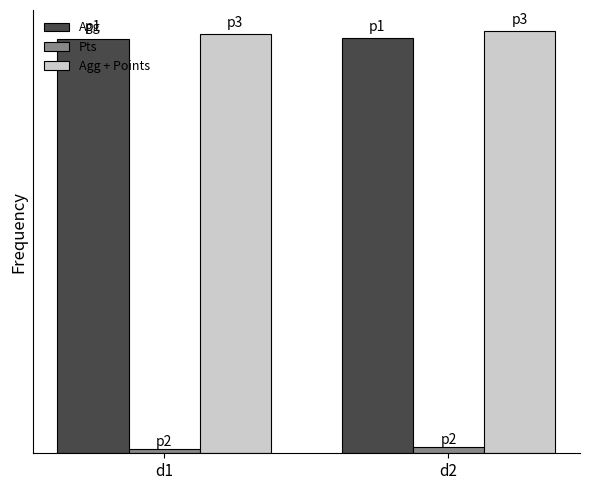

Are the bars horizontal?

No